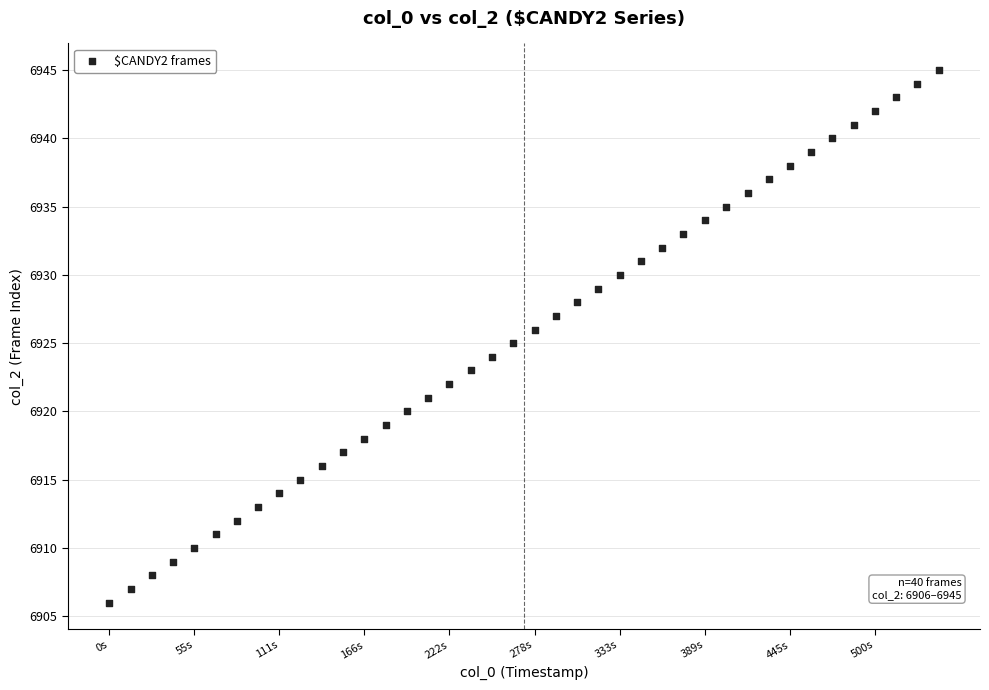

What is the range of Y values (max minus min)?

39